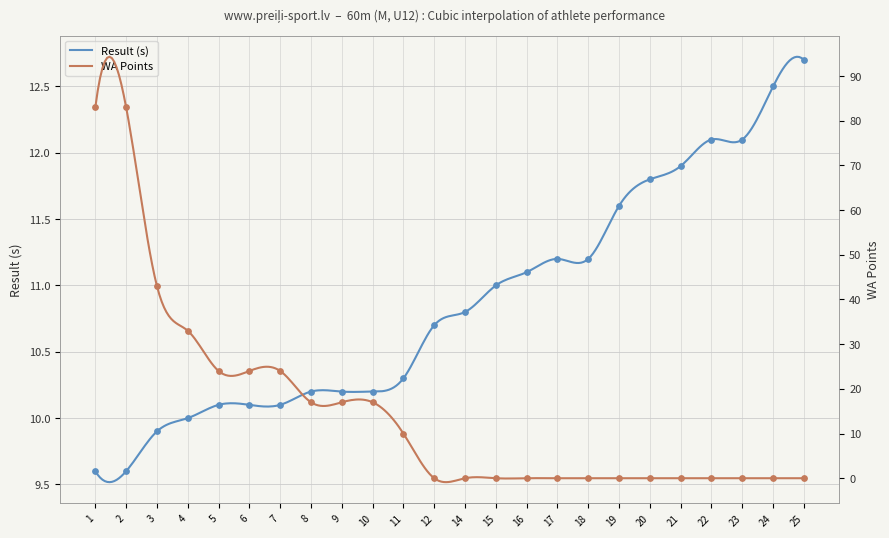

At how many categories does at least one series exceed 35?

3